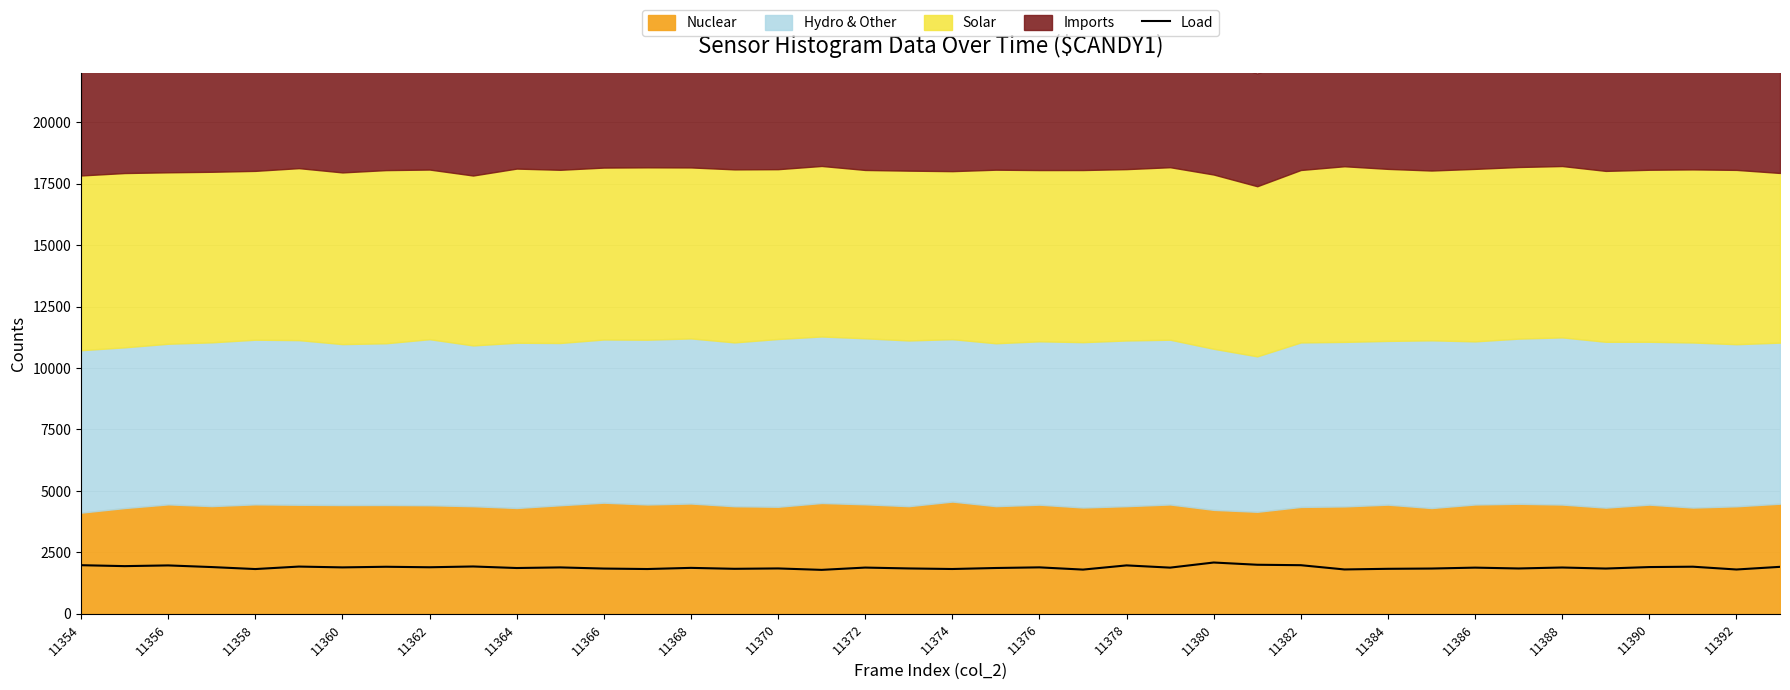

The value of Load at 11374 is 1822. True or false?

True